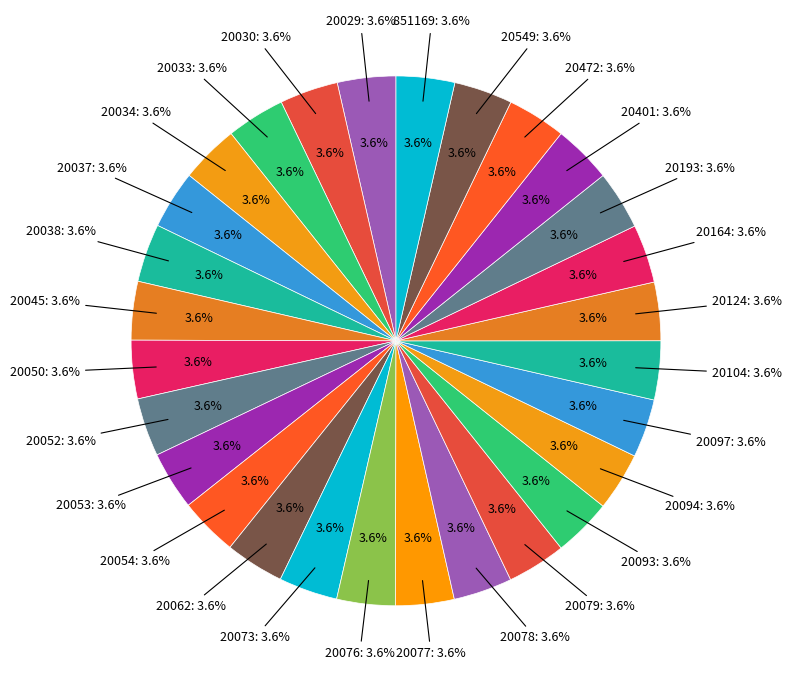

Is it true that 20073 is 11% of the pie?

False